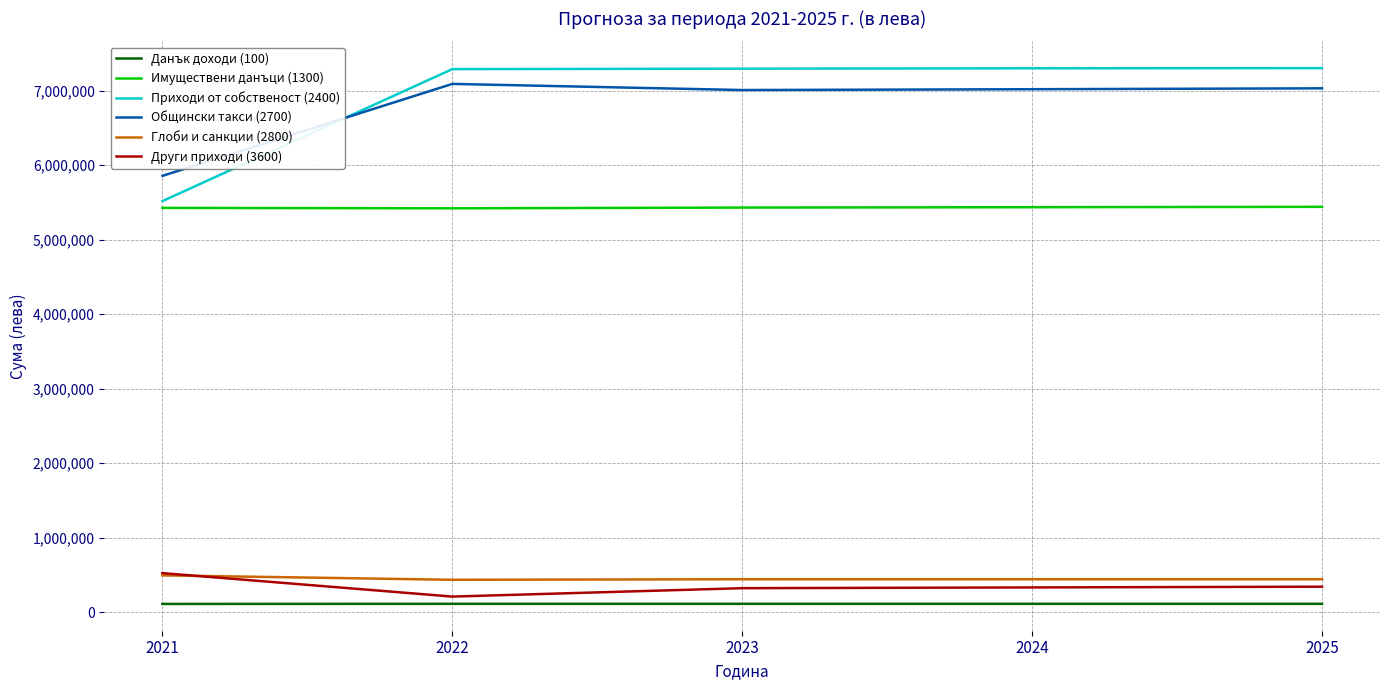

What is the spread (max minus min) of values at 2021?

5747500